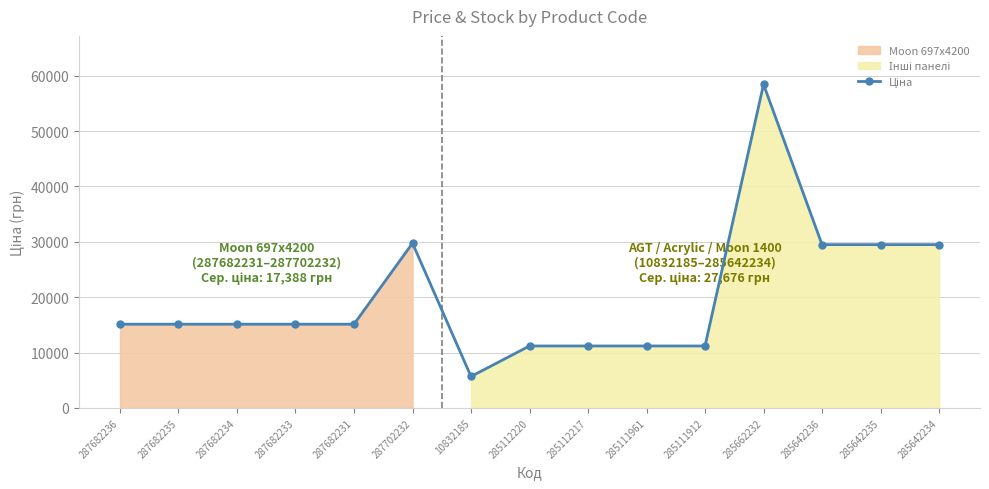

List the labels in order of value, largest first.

285662232, 287702232, 285642236, 285642235, 285642234, 287682236, 287682235, 287682234, 287682233, 287682231, 285112220, 285112217, 285111961, 285111912, 10832185